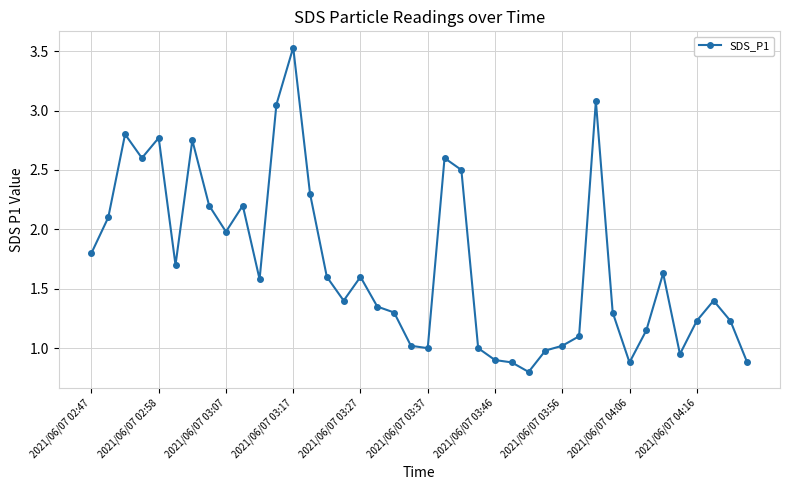

What is the greatest value displayed?

3.5